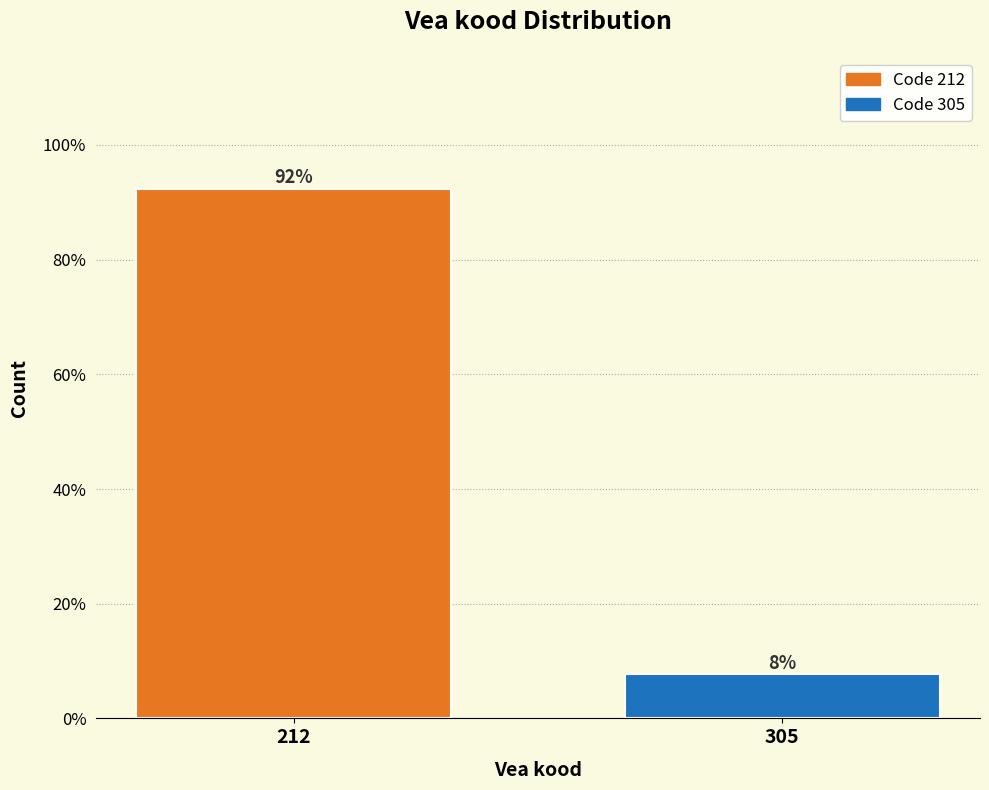

What is the maximum value shown in the chart?

92.3